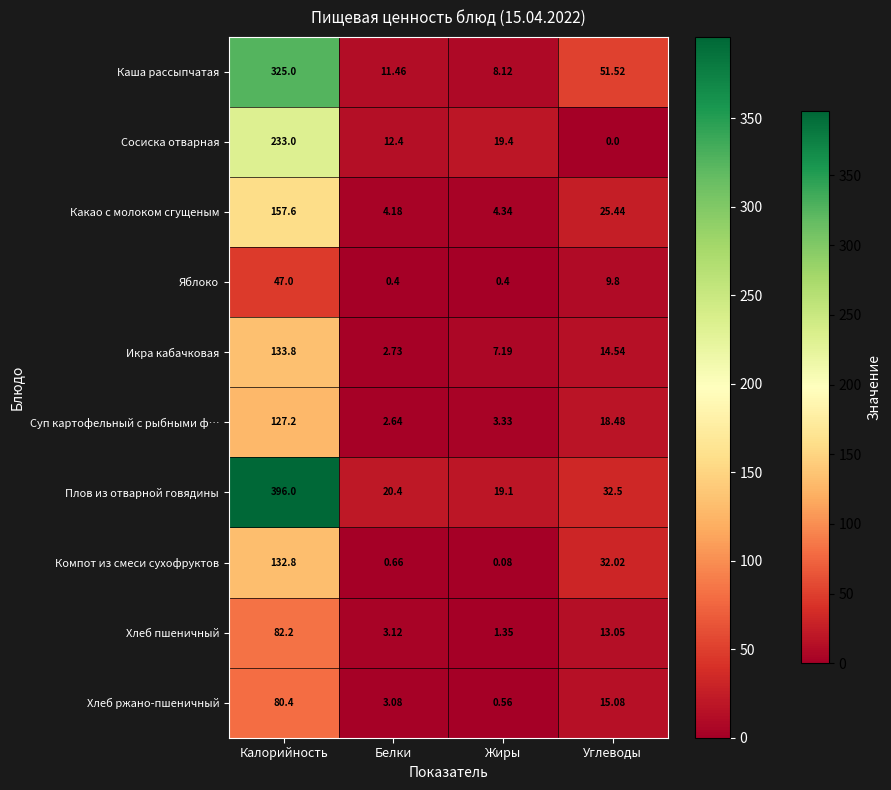

Count the number of categories in the chart.

4